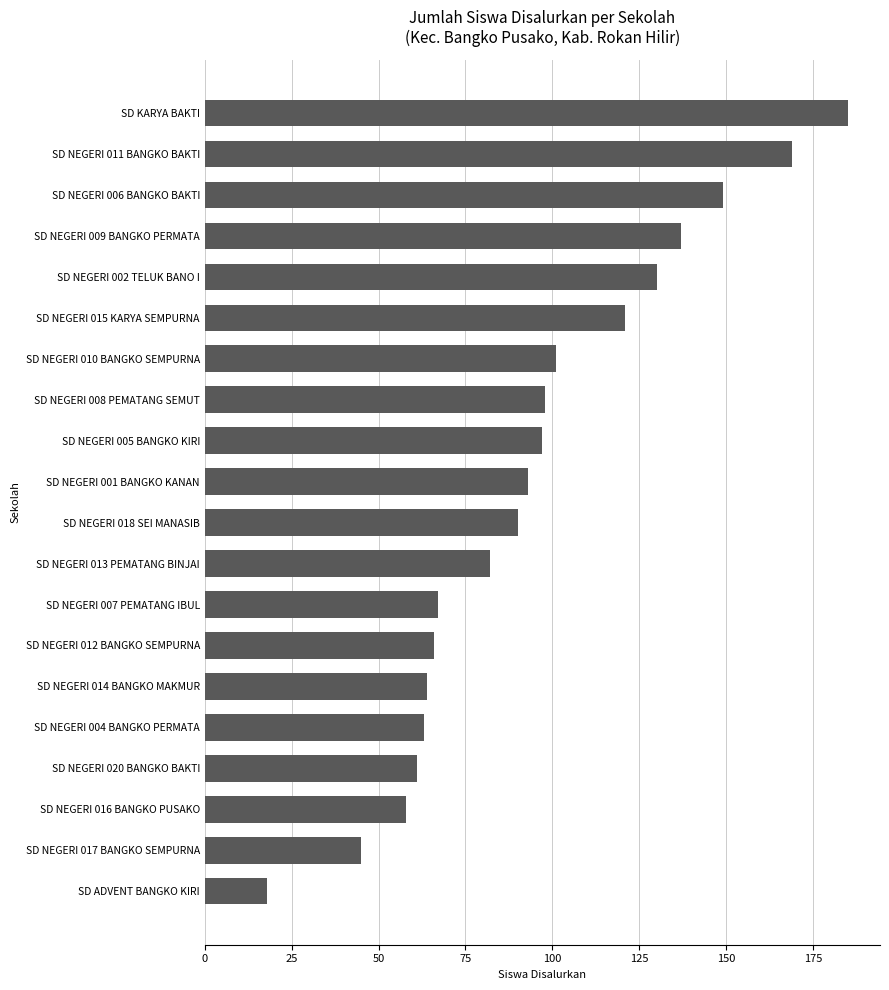

At which label is the value closest to 101?

SD NEGERI 010 BANGKO SEMPURNA